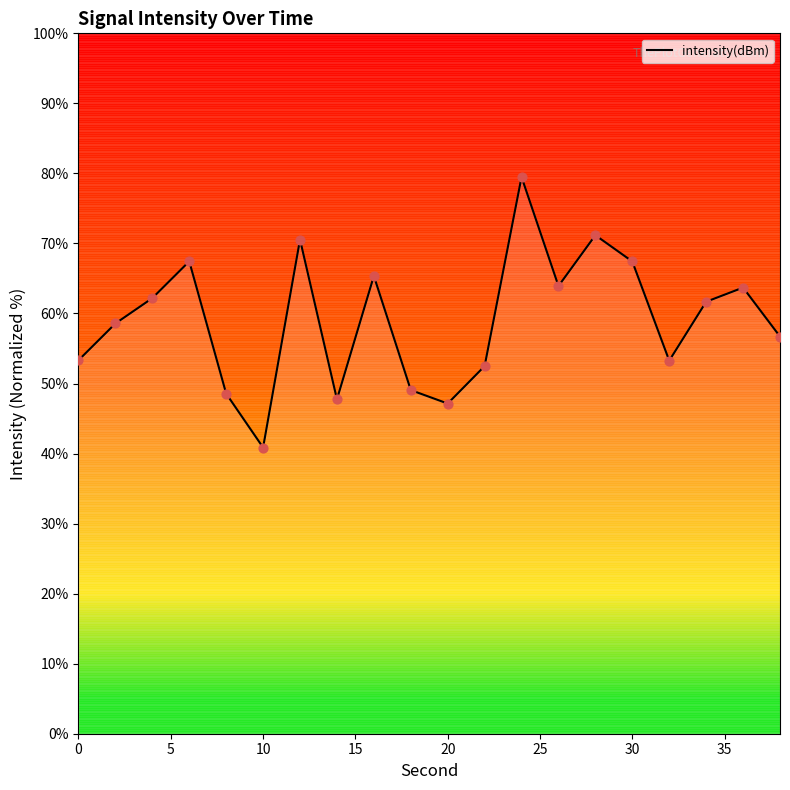

What is the maximum value shown in the chart?

79.5